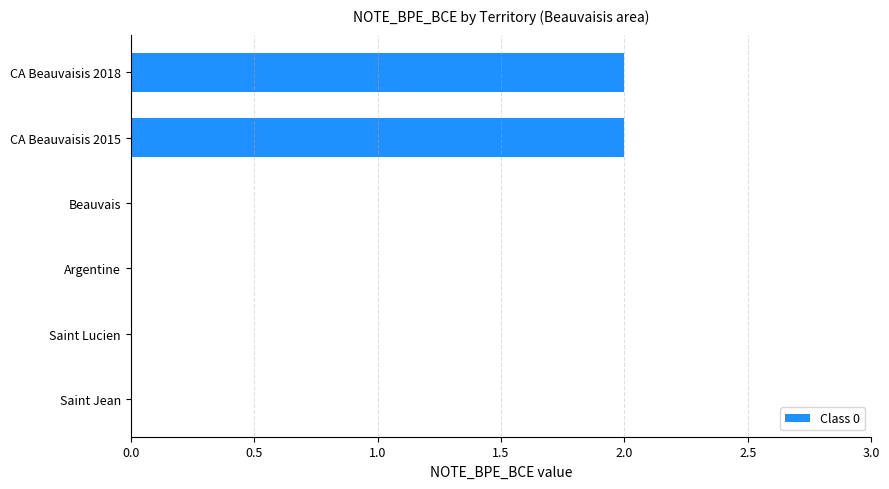

Count the values in the range 0 to 2.

6